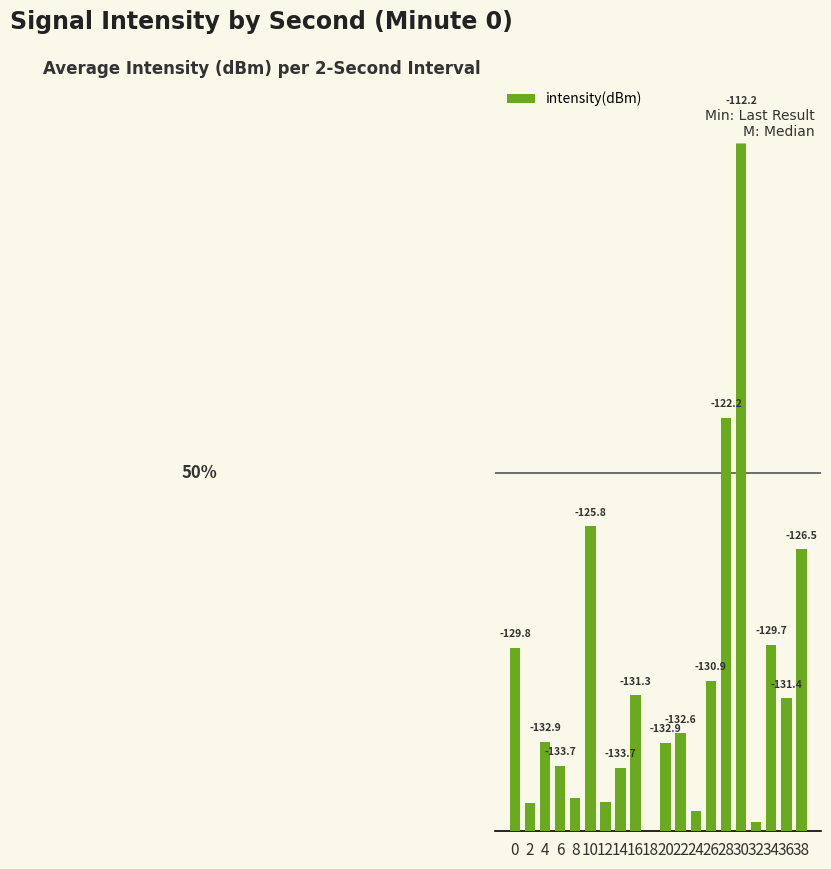

List the labels in order of value, largest first.

30, 28, 10, 38, 34, 0, 26, 16, 36, 22, 4, 20, 6, 14, 8, 12, 2, 24, 32, 18